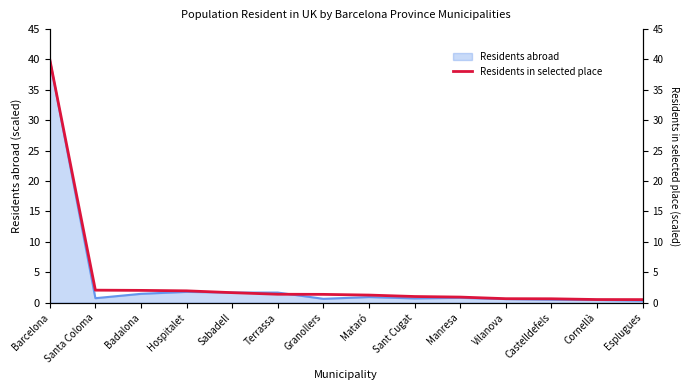

Which category has the highest value across all series?

Barcelona